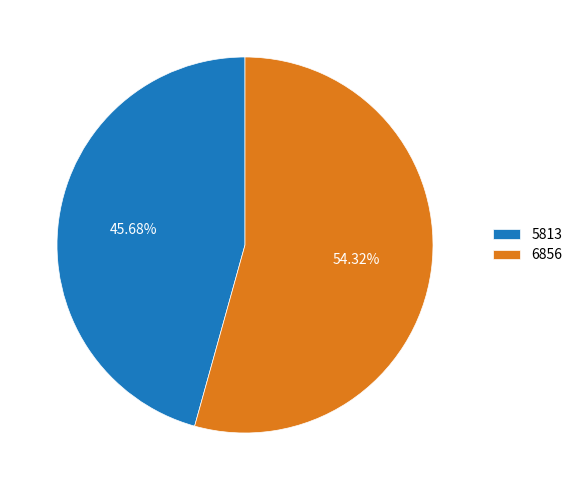

How many segments does this pie chart have?

2